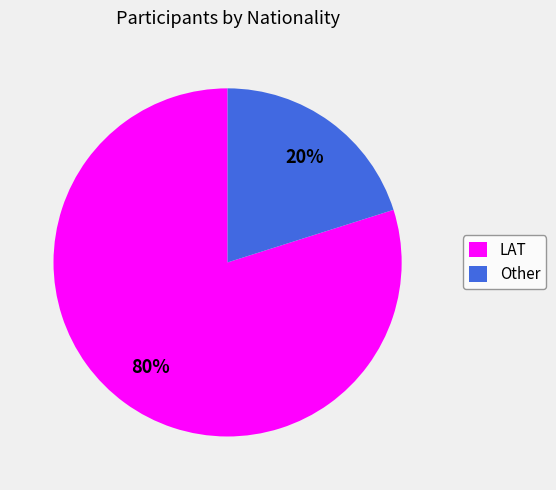

Count the number of slices in the pie.

2